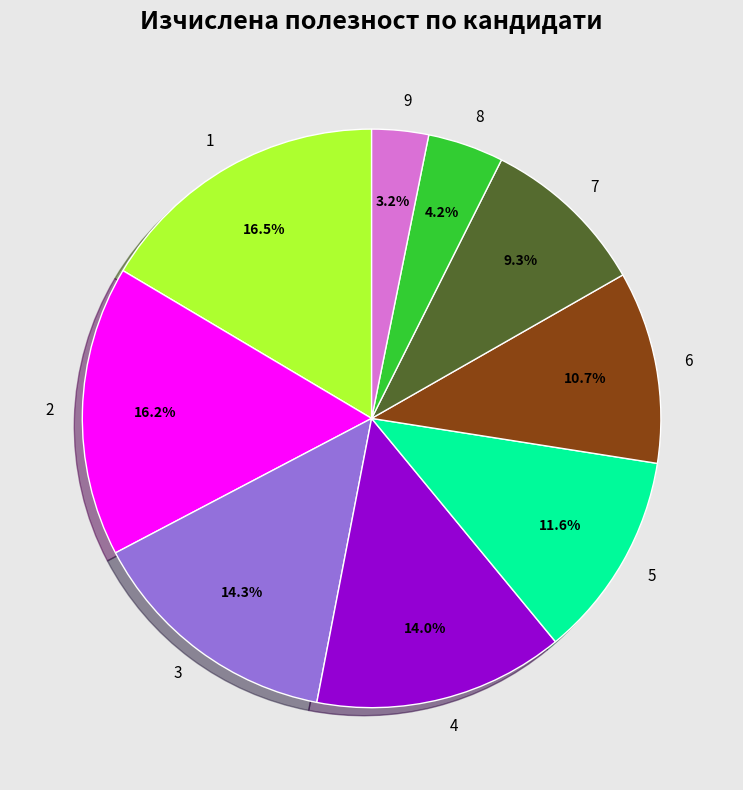

Which category has the smallest portion of the pie?

9